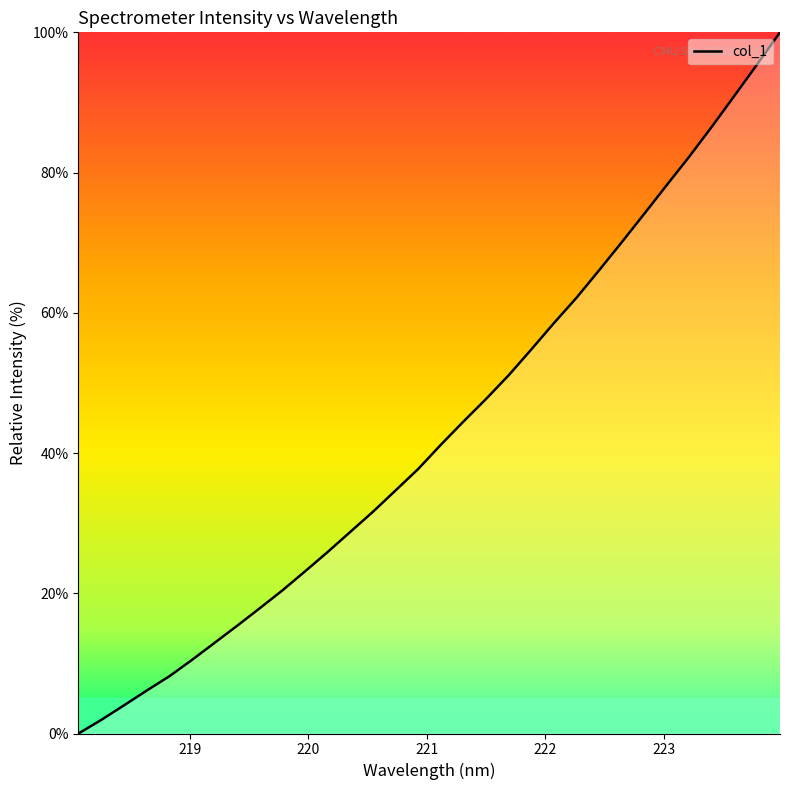

Count the number of data series in this chart.

1